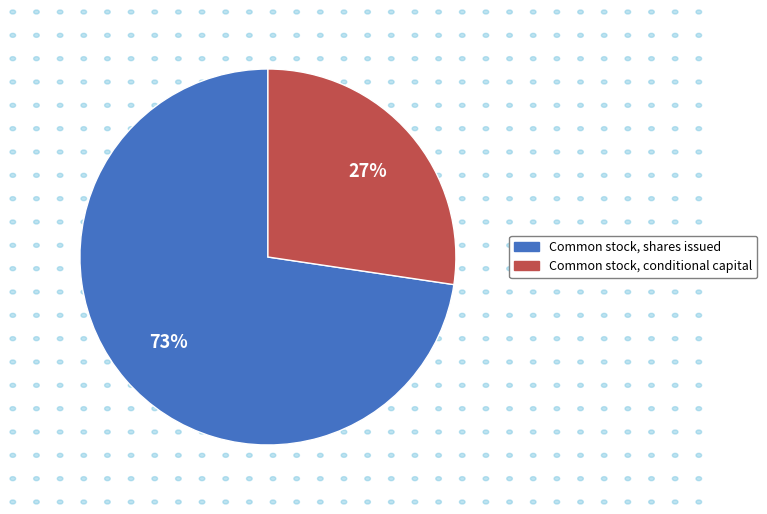

Which slice is the largest?

Common stock, shares issued